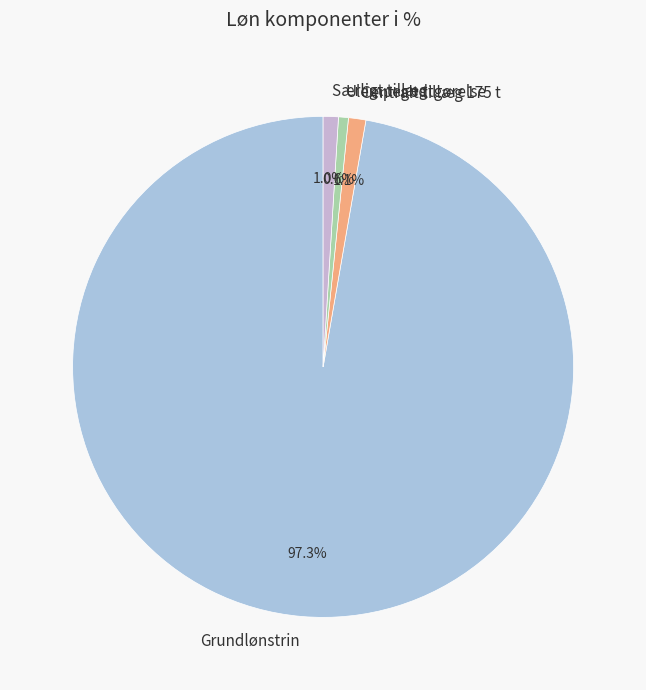

What percentage is NOT represented by Særligt tillæg?

99.0%